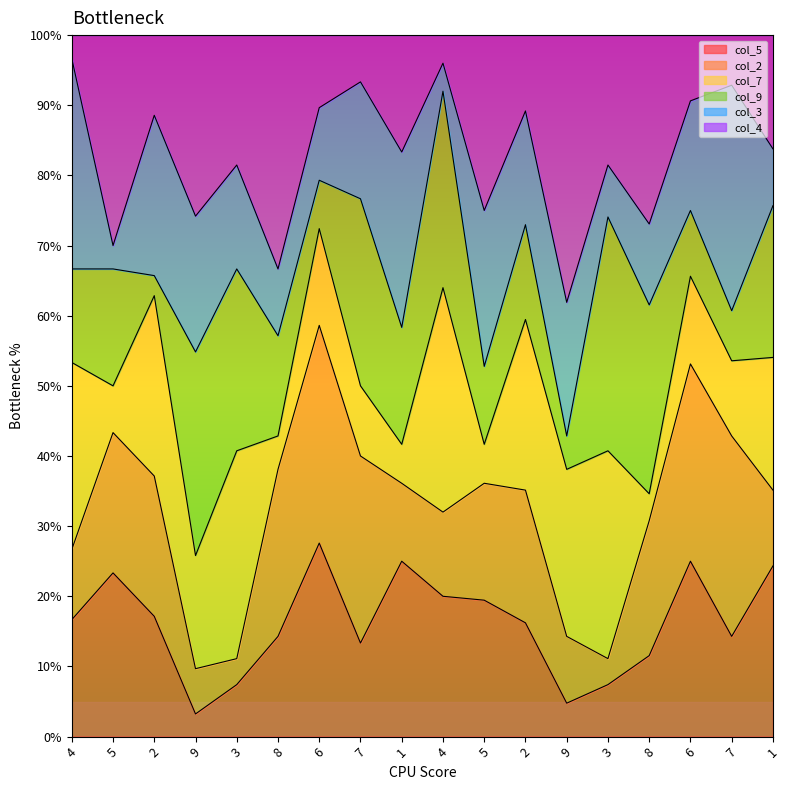

How many values in the col_5 series are below 5?

8